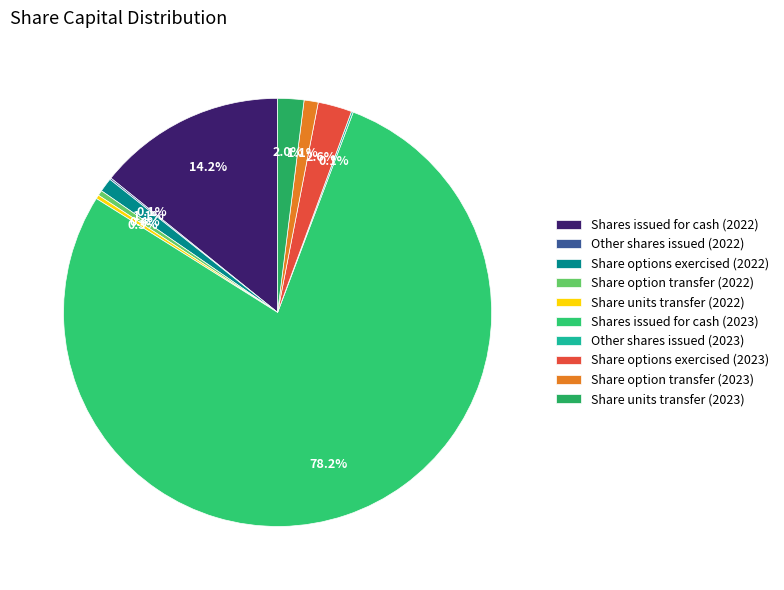

To the nearest percent, what is the difference between the largest and smallest slice percentages?

78%